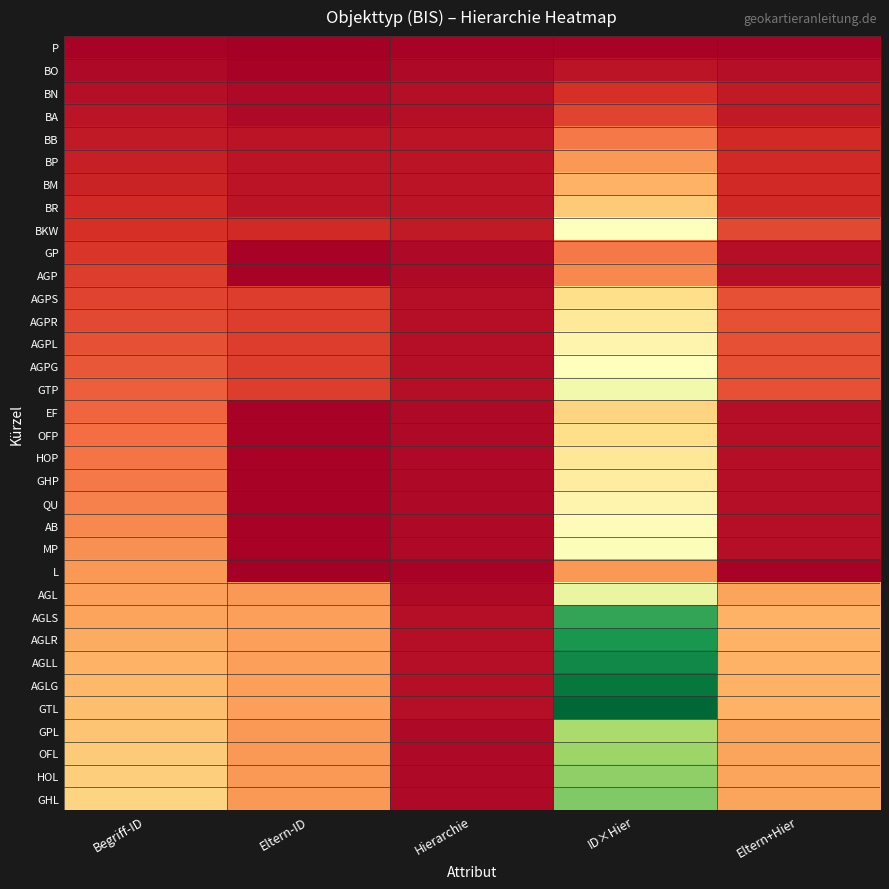

At which category is the sum across all series the highest?

ID×Hier